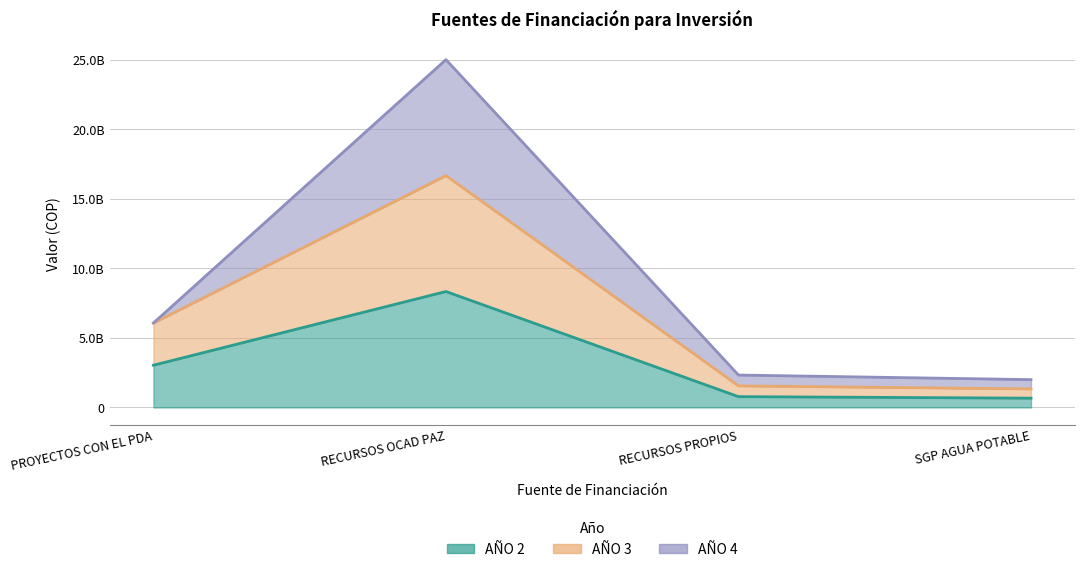

Which series has the largest total across all categories?

AÑO 3